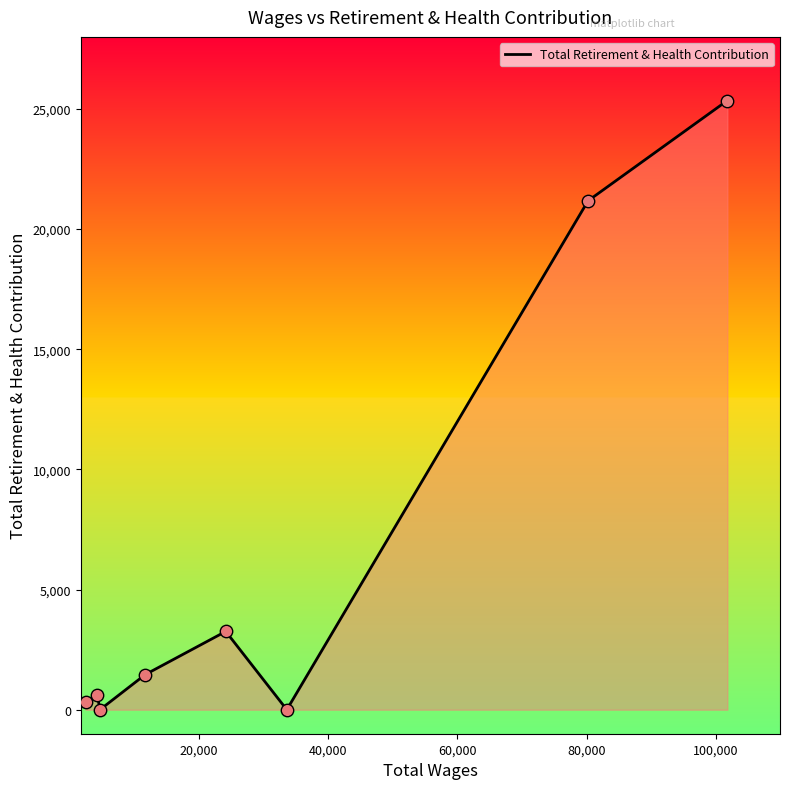

What is the maximum value shown in the chart?

25352